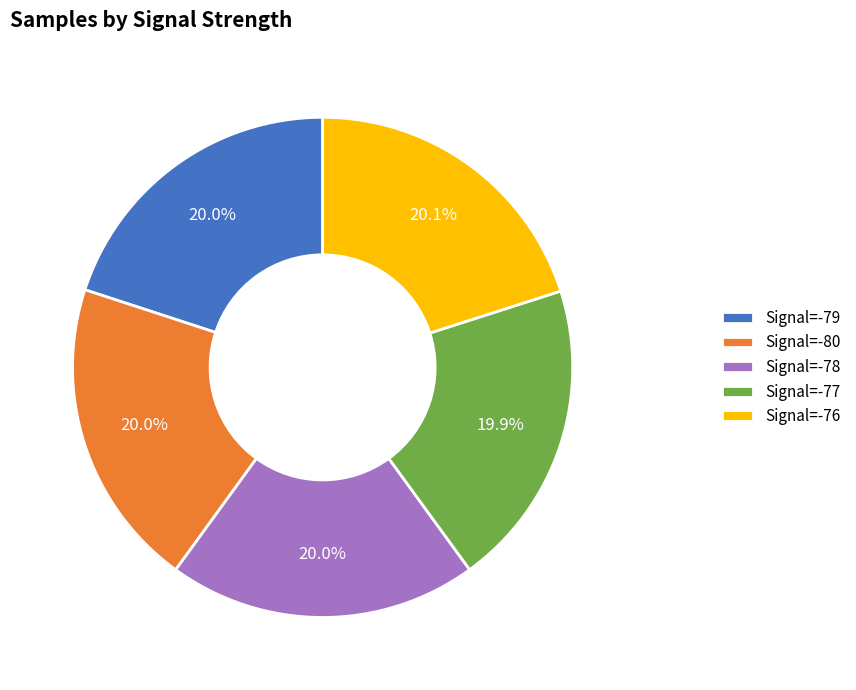

What is the ratio of the value at Signal=-79 to the value at Signal=-78?

1.0